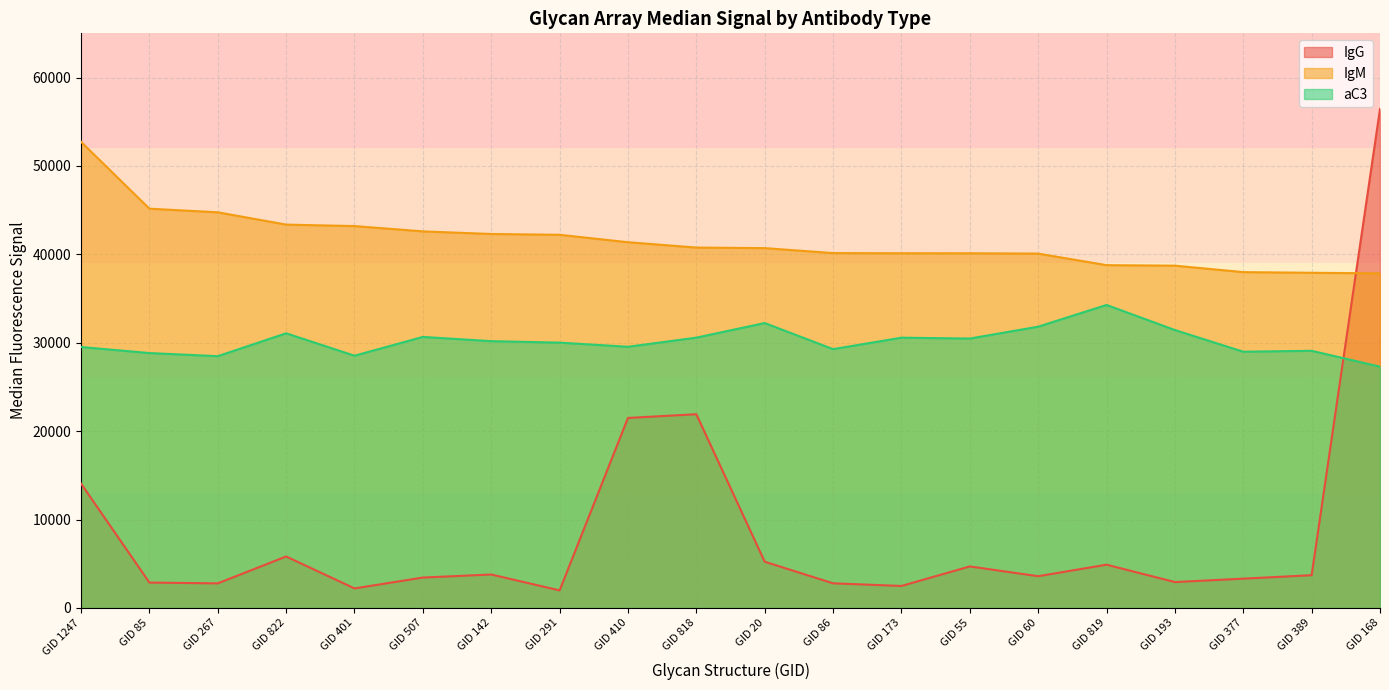

The value of IgG at GID 819 is 7133. True or false?

False